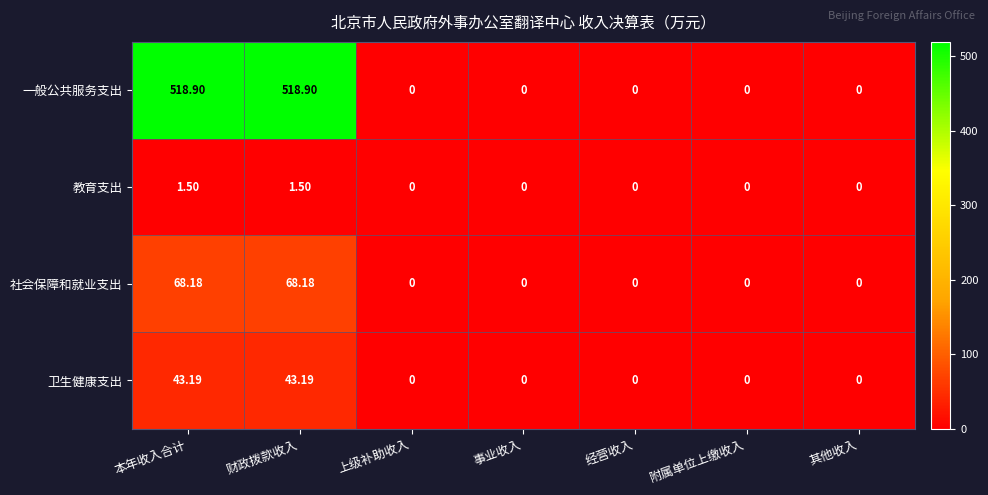

Which series has the largest total across all categories?

一般公共服务支出